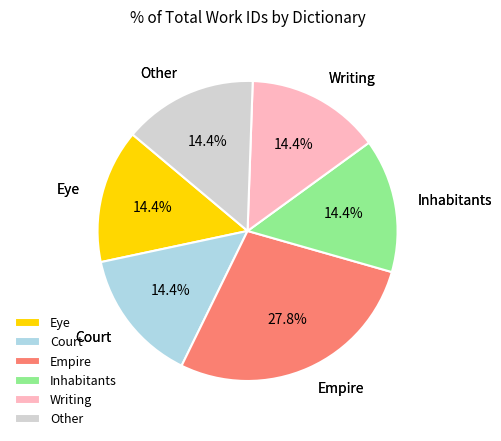

How many segments does this pie chart have?

6